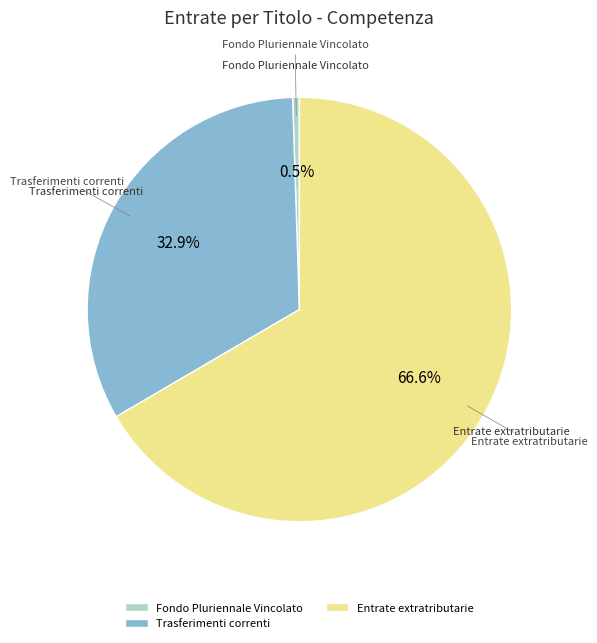

Rank the categories by value from highest to lowest.

Entrate extratributarie, Trasferimenti correnti, Fondo Pluriennale Vincolato